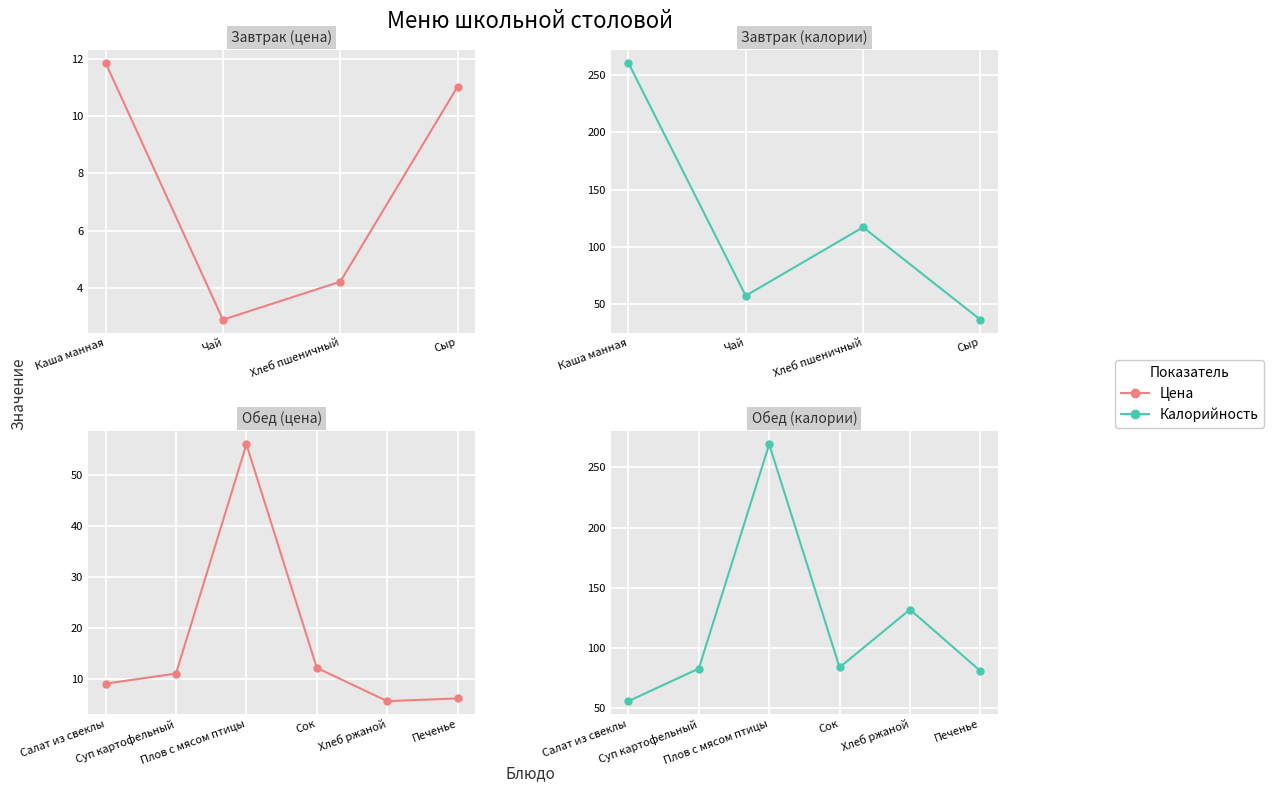

What is the label of the 2nd point from the left?

Суп картофельный